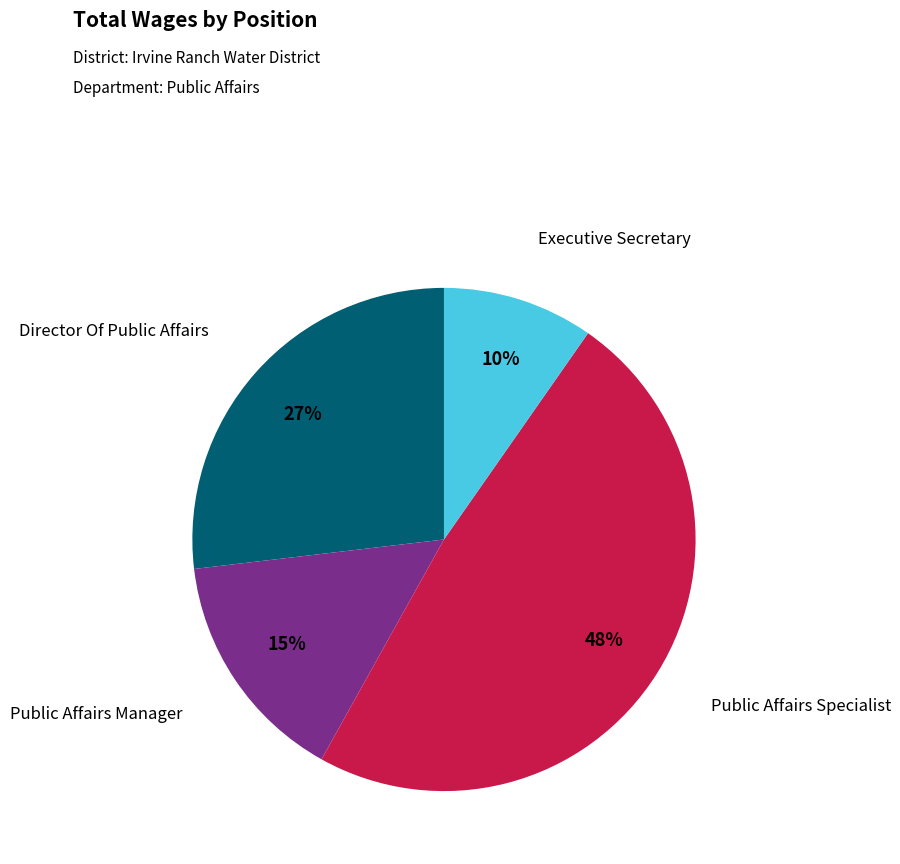

Count the number of slices in the pie.

4